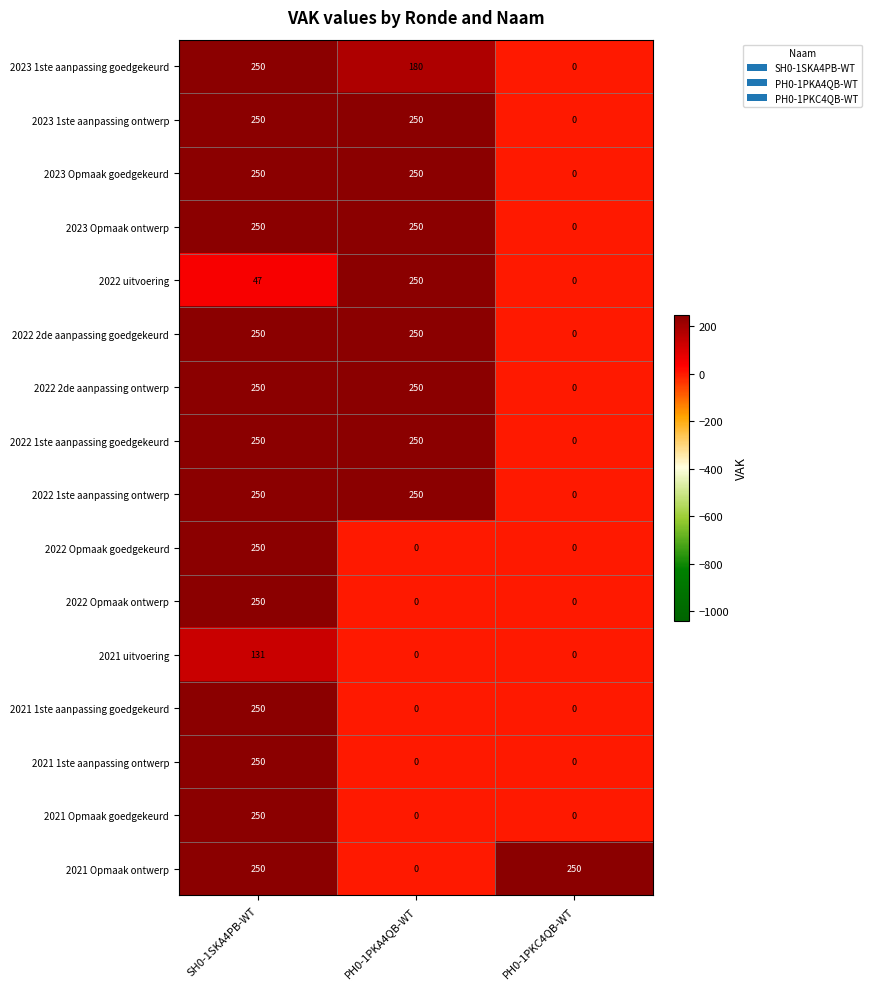

What is the average value of the 2021 1ste aanpassing ontwerp series?

83